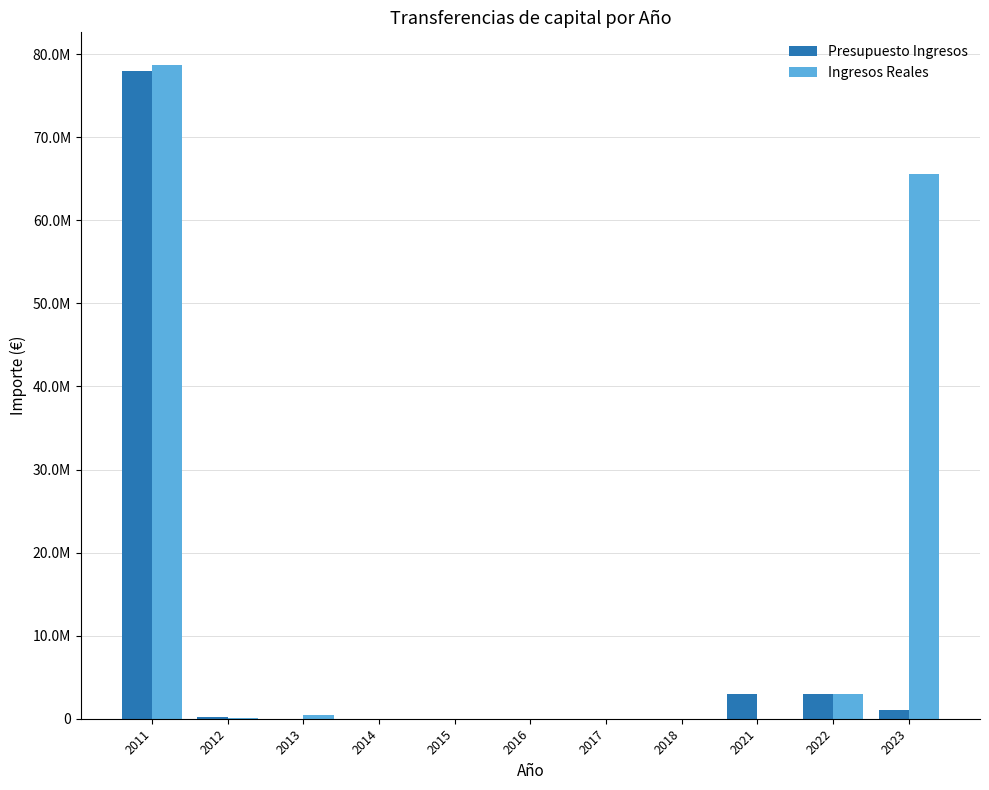

At which label does Presupuesto Ingresos reach its peak?

2011